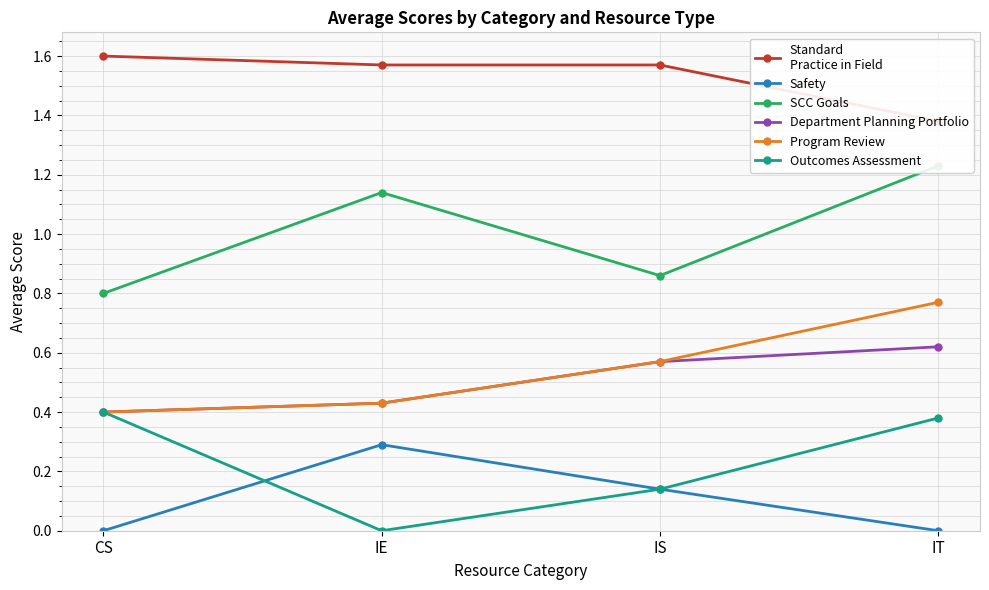

Where is the first local maximum for SCC Goals?

IE